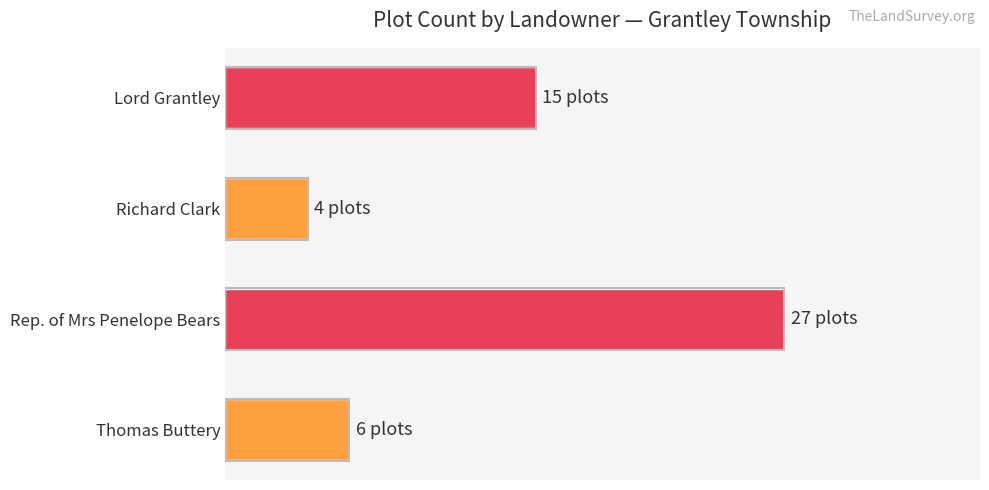

Are the bars horizontal?

Yes